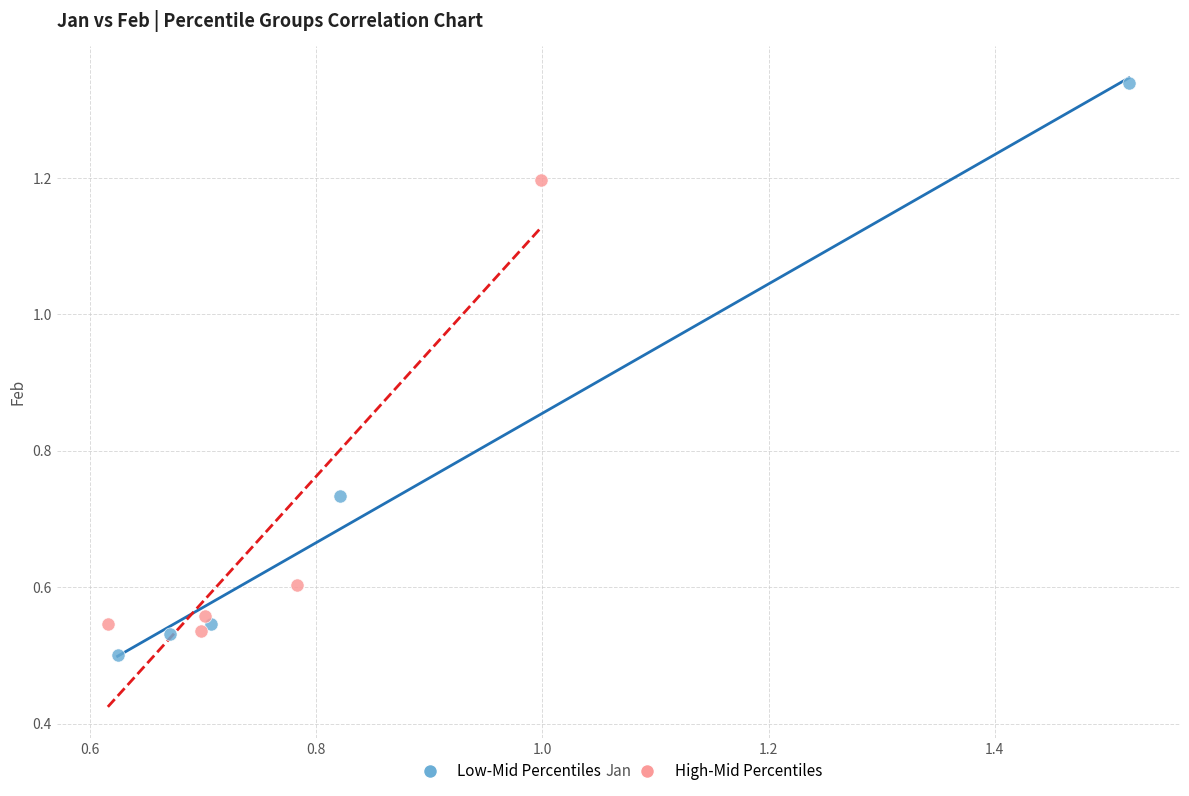

Which series contains the highest Y value?

Low-Mid Percentiles